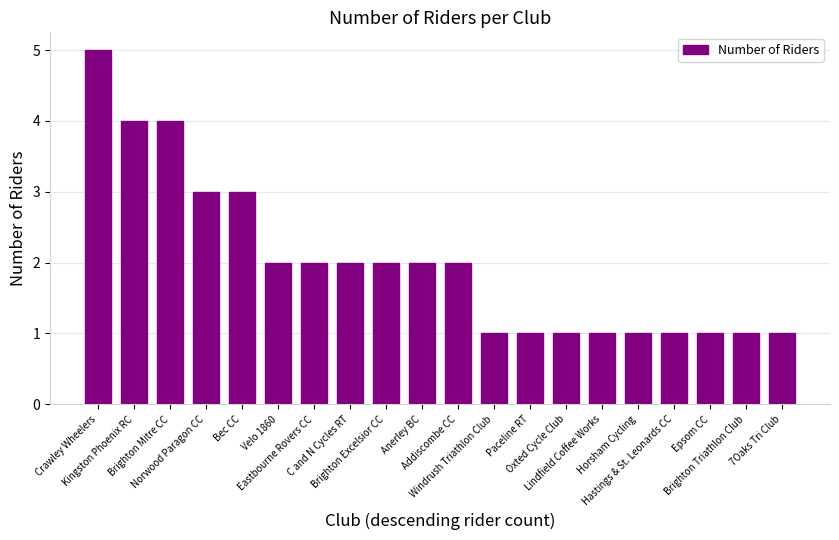

Does the chart contain any negative values?

No